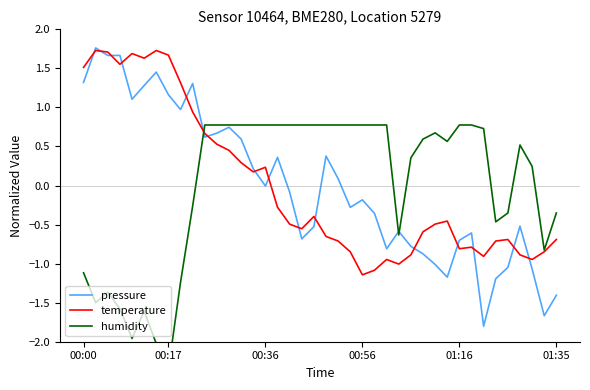

Count the number of data series in this chart.

3